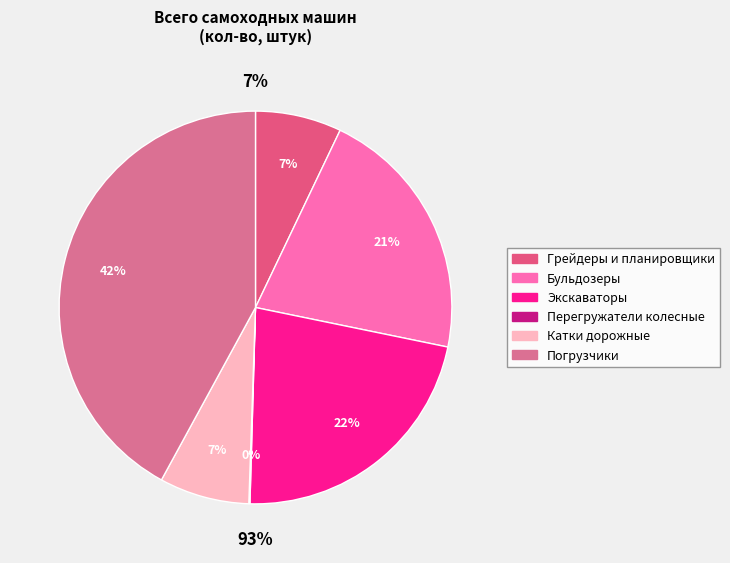

Combined, what portion of the pie is Погрузчики and Экскаваторы?

64.3%